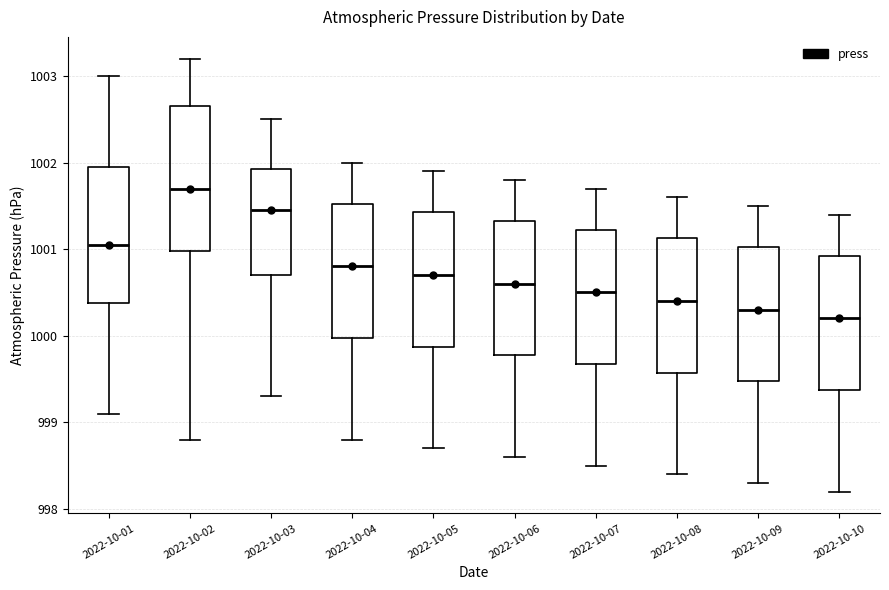

Where does the upper whisker of the box for 2022-10-02 end on the y-axis? The values are not printed on the chart, so give them approximately, as read against the axis.

1003.2